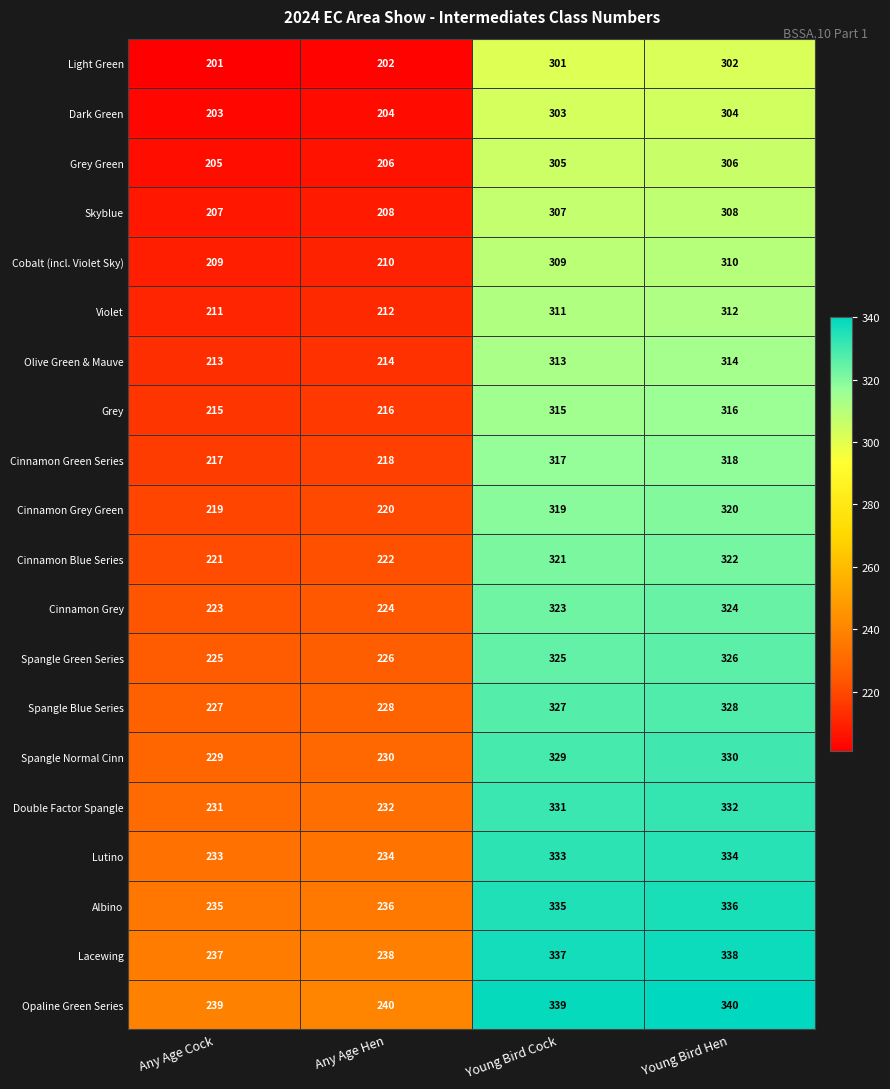

Where is Cinnamon Green Series nearest to the value 267?

Any Age Hen